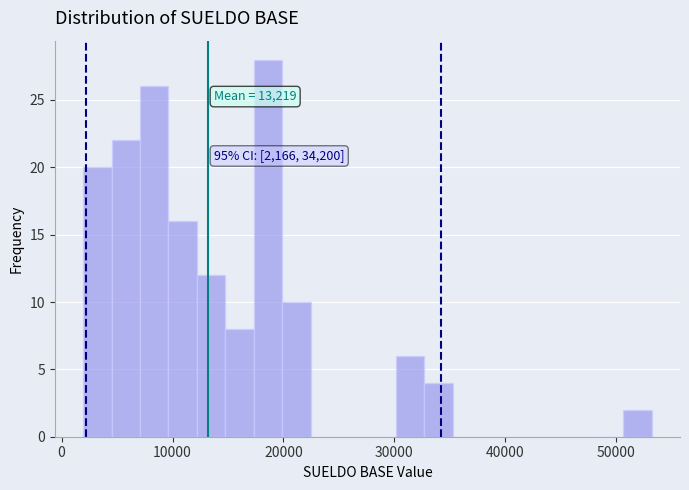

Read against the x-axis, roughly where is the centre of the tallest bar?

19000